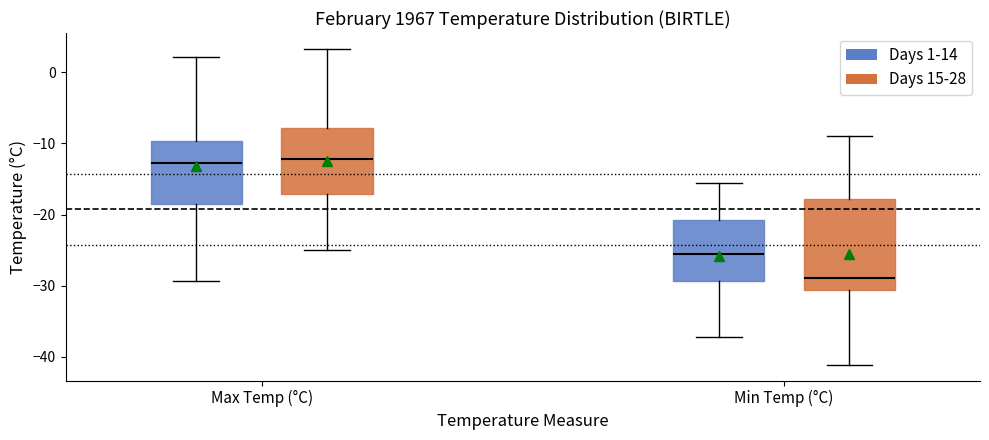

Where does the upper whisker of the box for Max Temp (°C) (Days 15-28) end on the y-axis? The values are not printed on the chart, so give them approximately, as read against the axis.

3